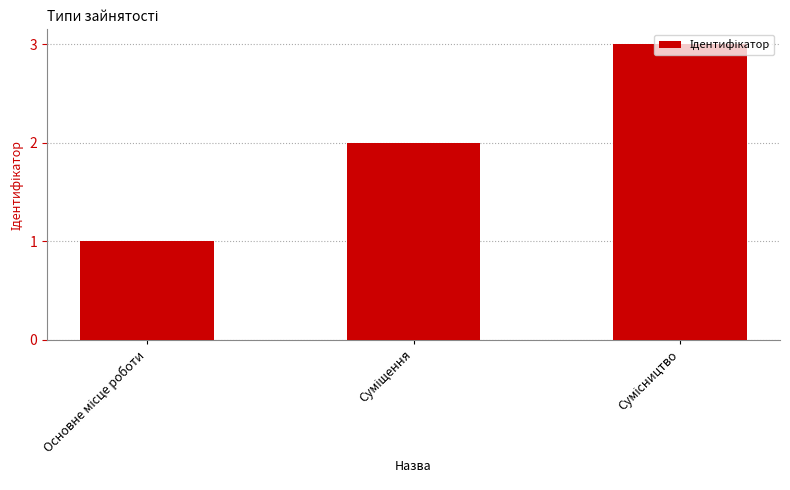

What is the value of the 1st bar from the left?

1